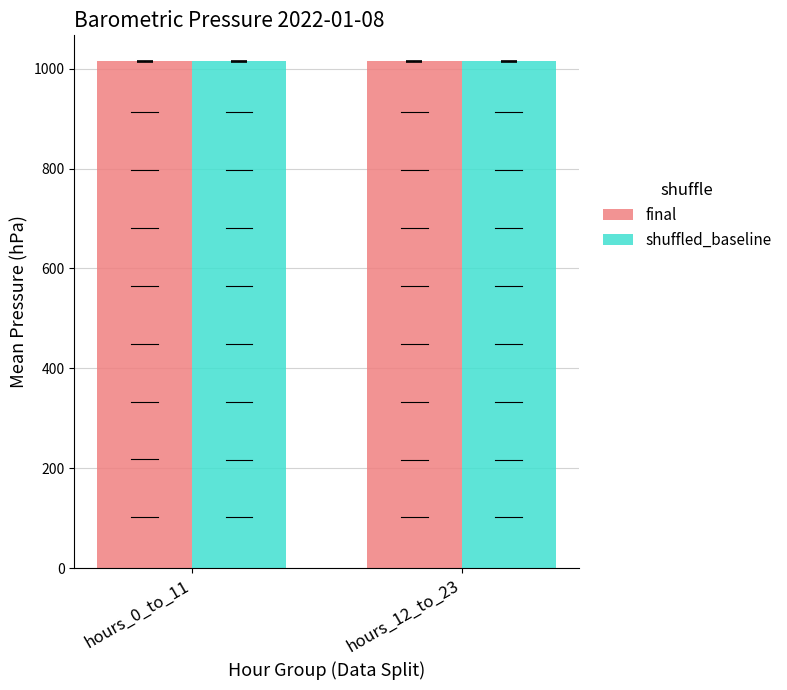

What is the lowest value of the shuffled_baseline series?

1014.5